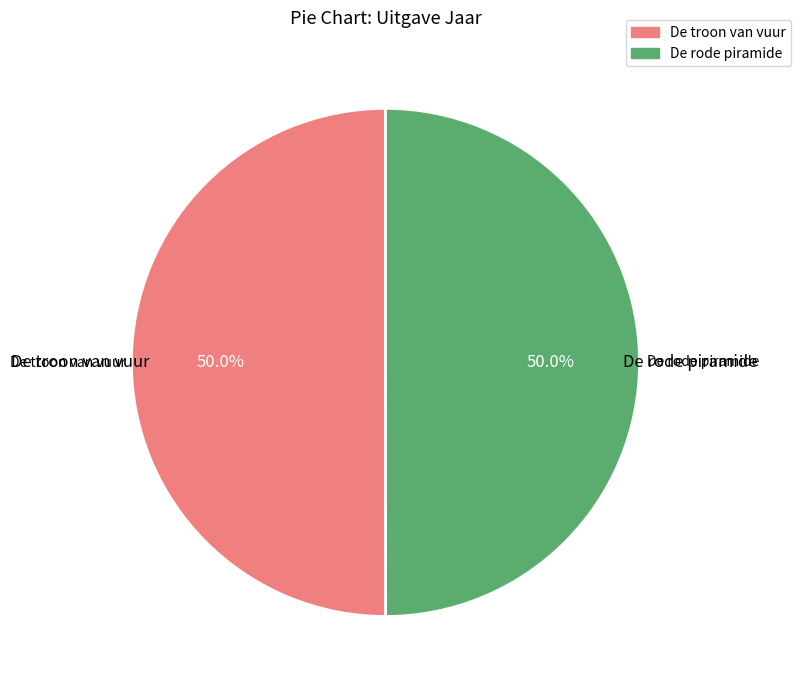

To the nearest percent, what portion does De rode piramide represent?

50%